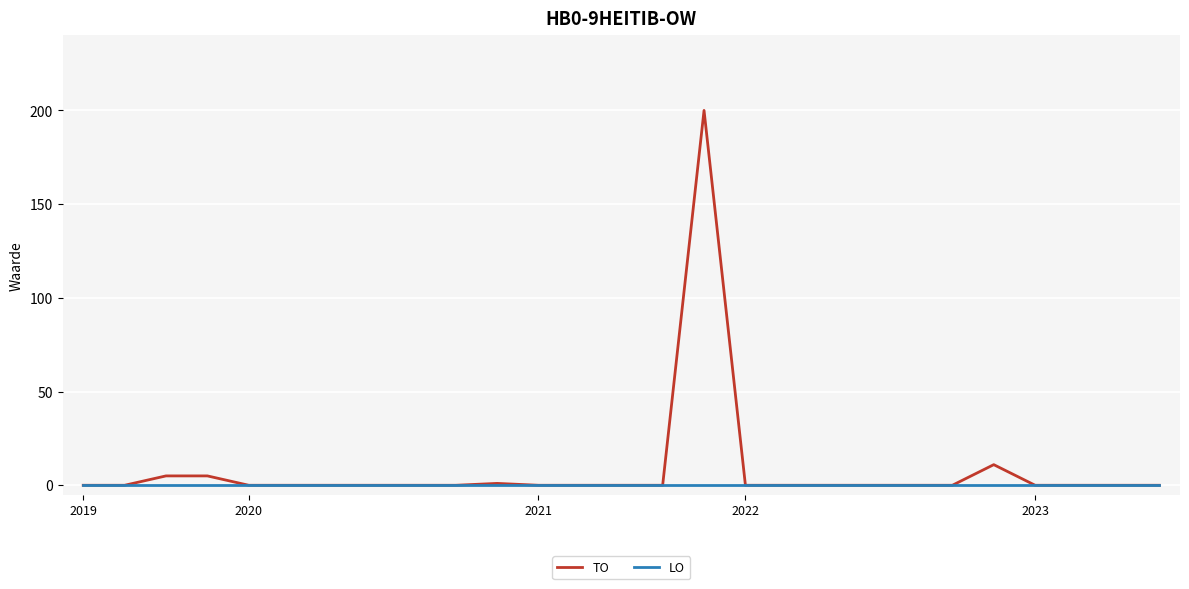

What is the highest value of the TO series?

200